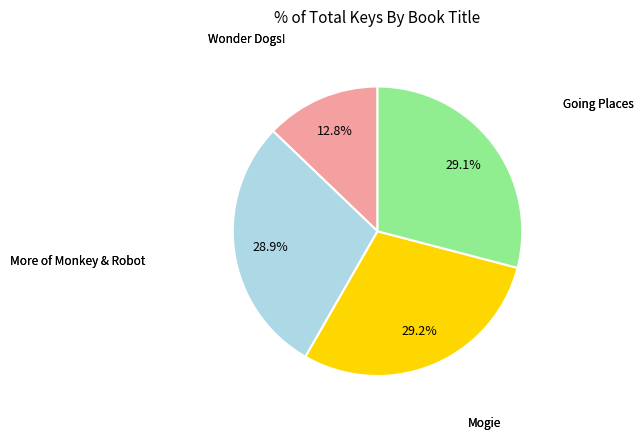

Does any single category account for the majority?

No